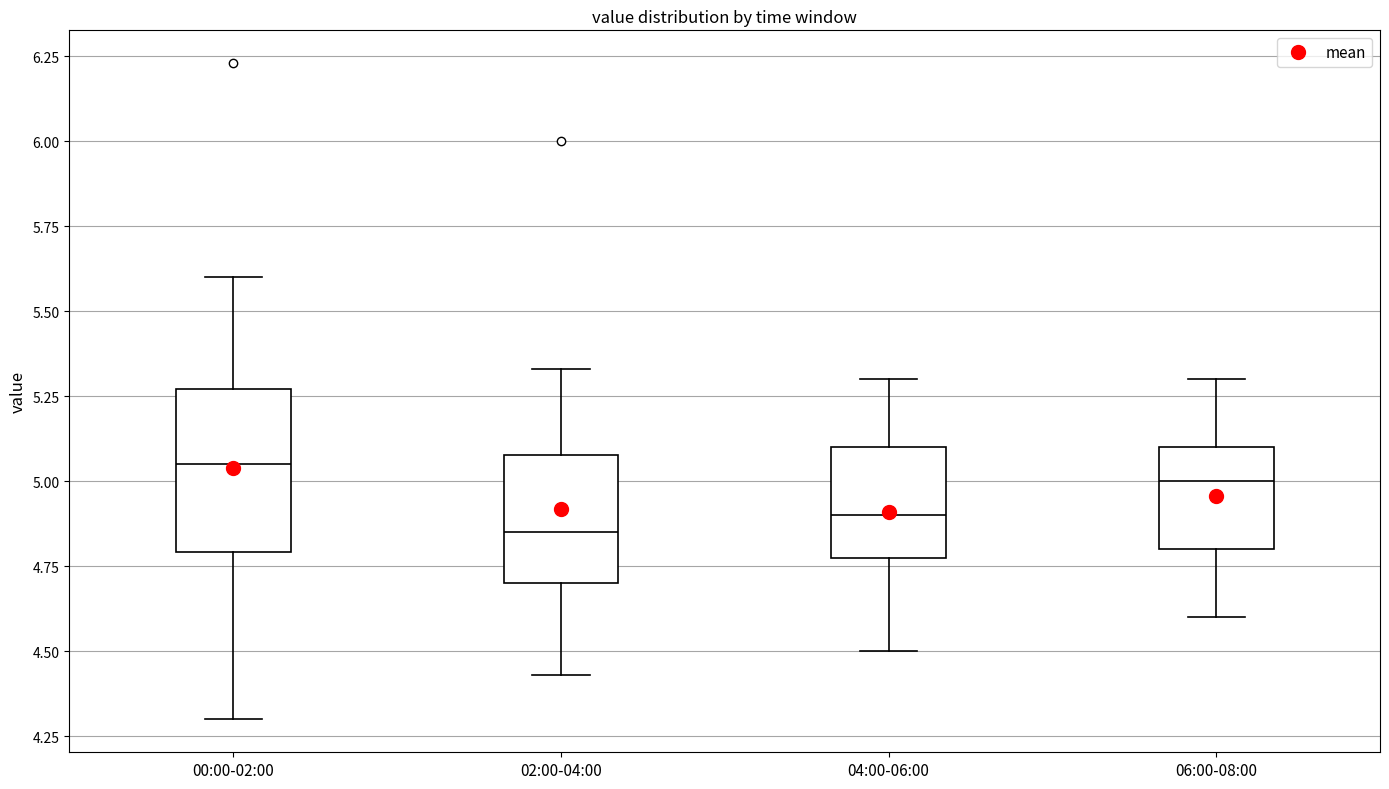

Reading left to right, read every box against the y-axis: the position of its median line, the range the box covers, and the ends of its whiskers. The values are not printed on the chart, so give them approximately, as read against the axis.

00:00-02:00: median 5.05, box 4.80 to 5.25, whiskers 4.30 to 5.60
02:00-04:00: median 4.85, box 4.70 to 5.10, whiskers 4.45 to 5.35
04:00-06:00: median 4.90, box 4.80 to 5.10, whiskers 4.50 to 5.30
06:00-08:00: median 5.00, box 4.80 to 5.10, whiskers 4.60 to 5.30